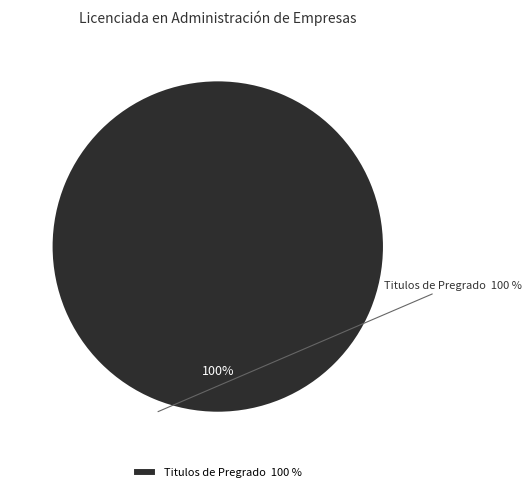

Is there any slice that represents more than half of the pie?

Yes